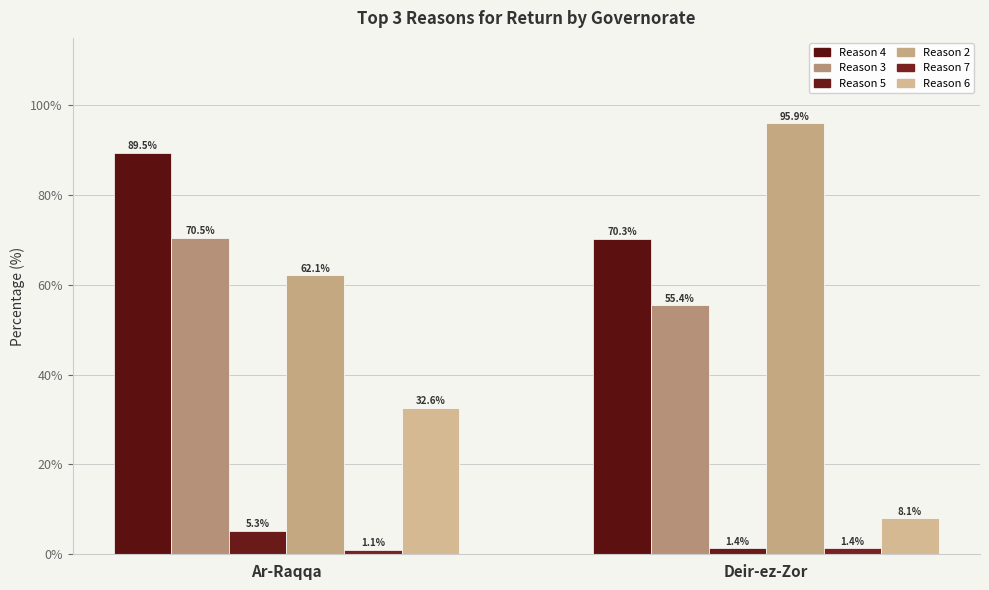

What is the sum of all Reason 6 values?

40.7